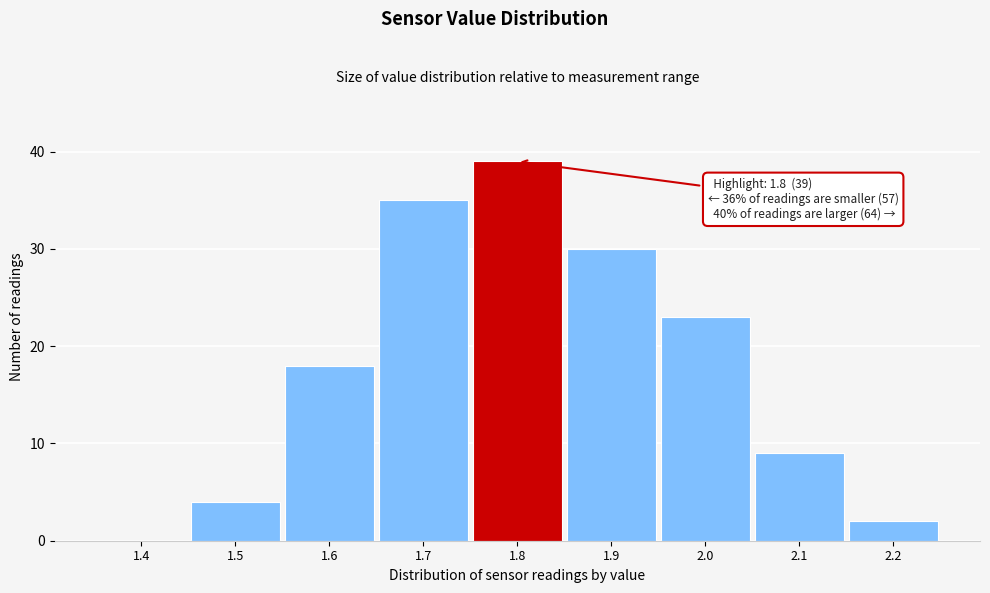

Reading left to right, transcribe all the data shown in this chart.

1.4=0	1.5=4	1.6=18	1.7=35	1.8=39	1.9=30	2.0=23	2.1=9	2.2=2